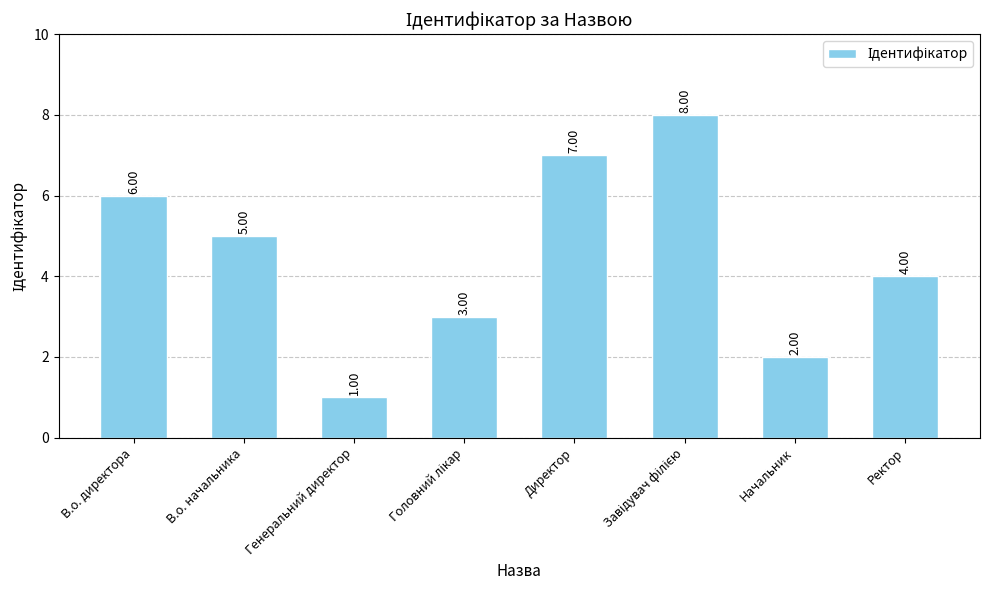

At which label is the value closest to 4?

Ректор